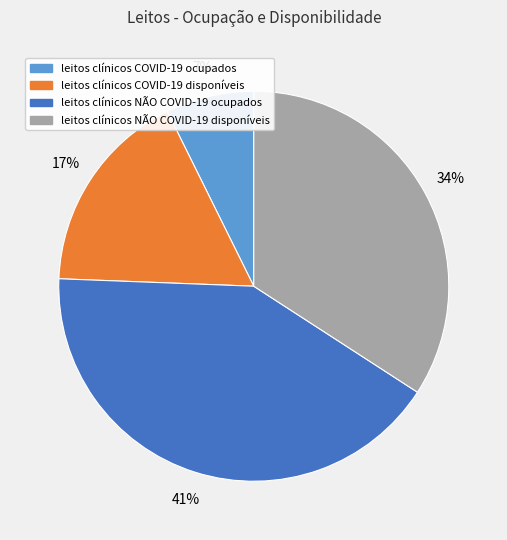

Is leitos clínicos COVID-19 ocupados the majority of the pie?

No